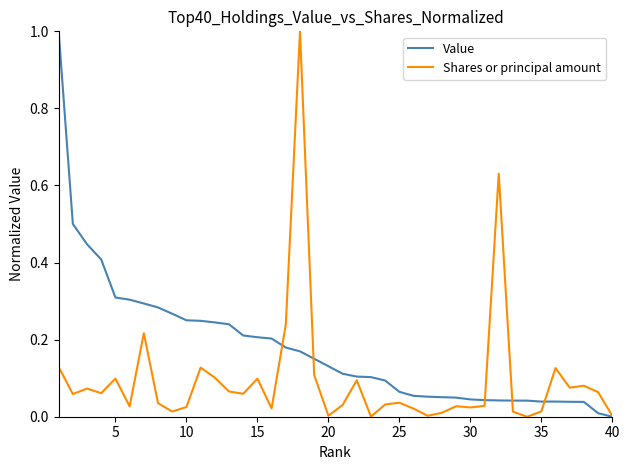

What is the greatest value displayed?

1.0